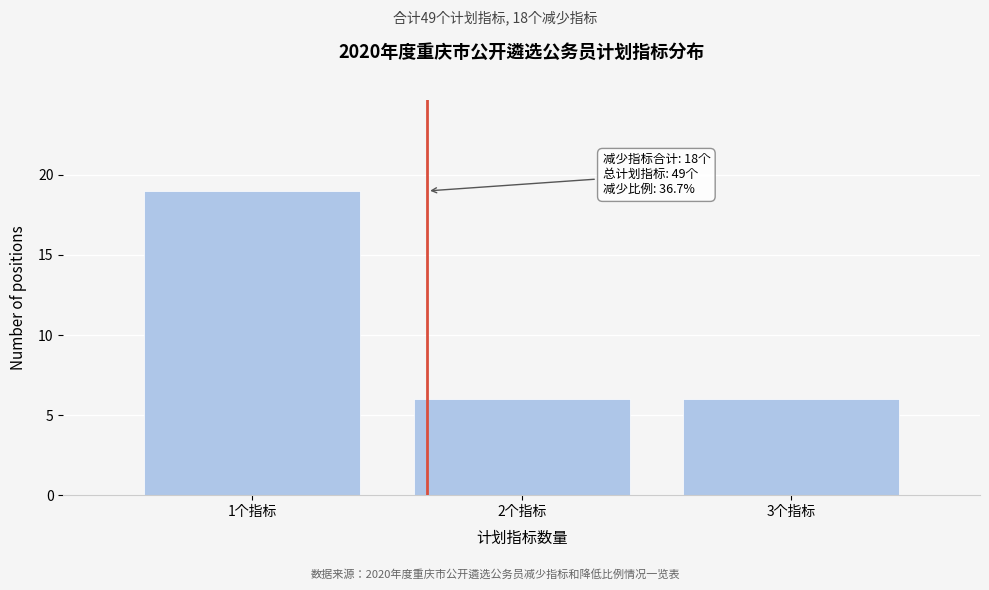

Reading left to right, list all the values displayed in this chart.

19	6	6